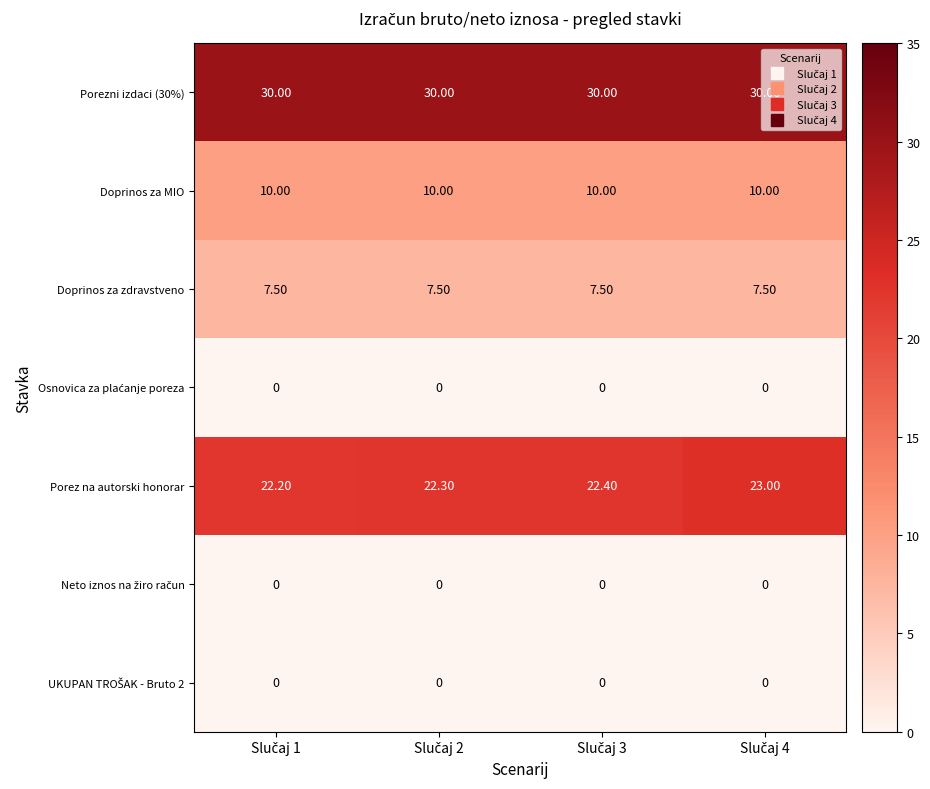

At how many categories does at least one series exceed 2?

4